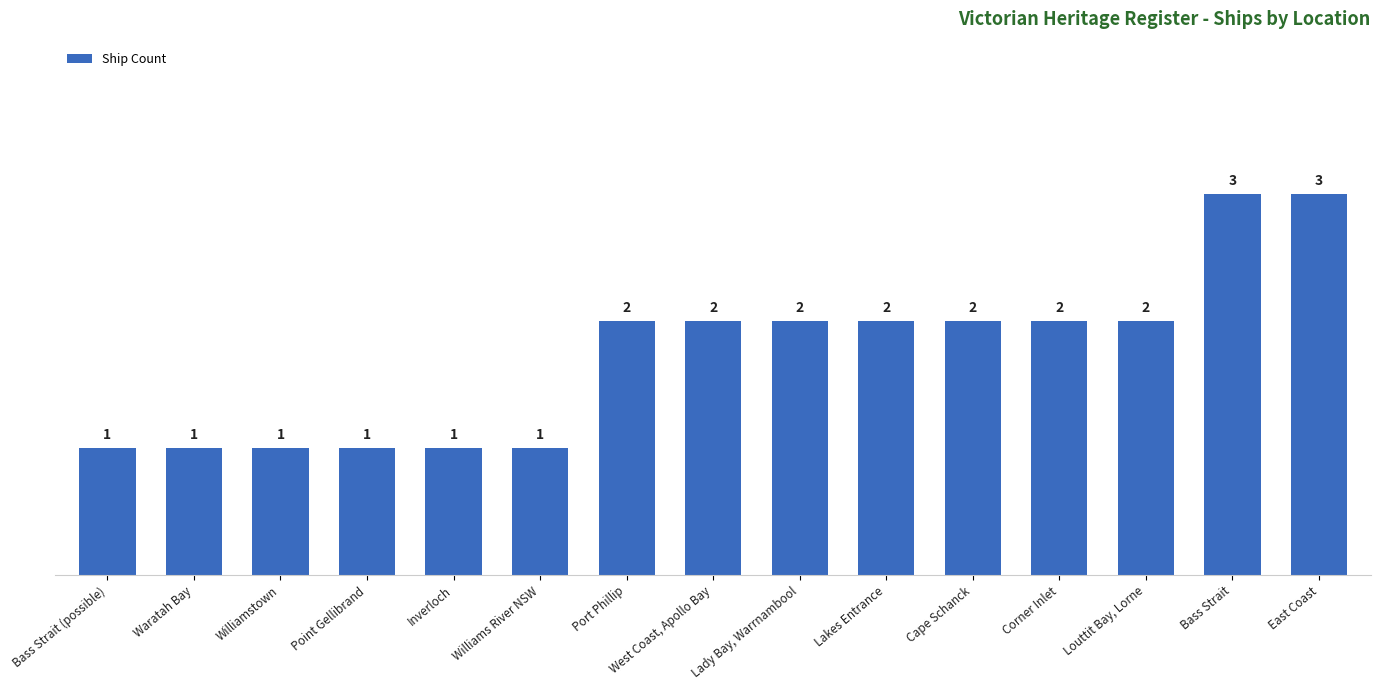

What is the maximum value shown in the chart?

3